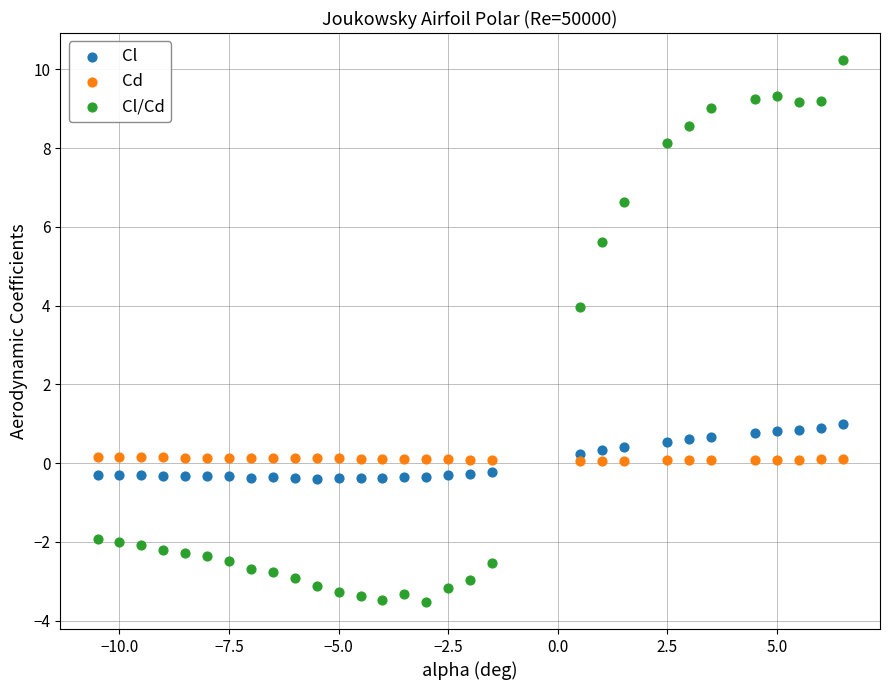

Which series contains the highest Y value?

Cl/Cd